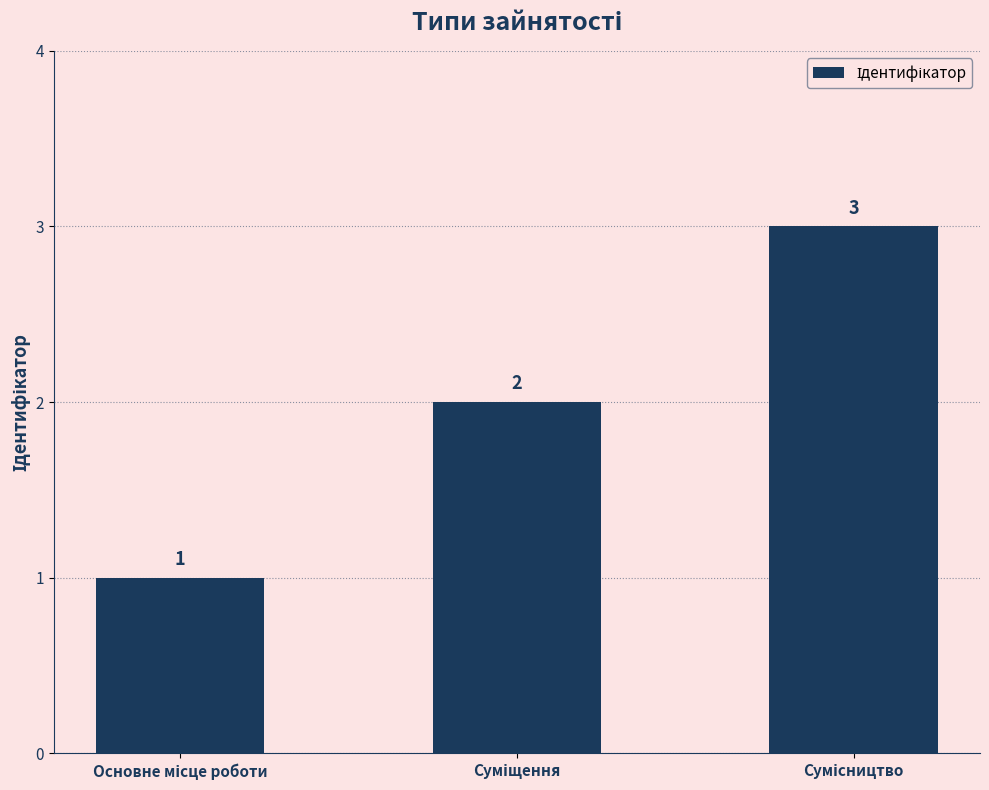

How many values are between 1 and 3?

3